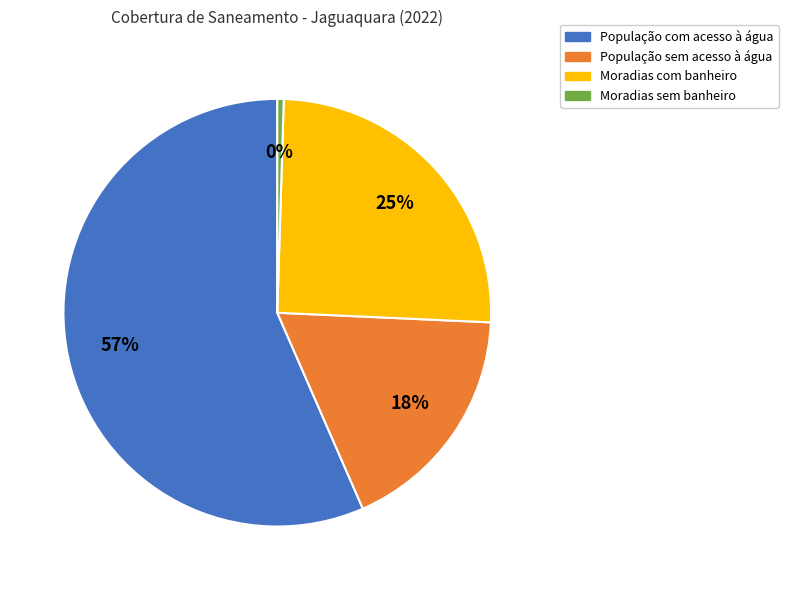

To the nearest percent, what is the average slice percentage?

25%